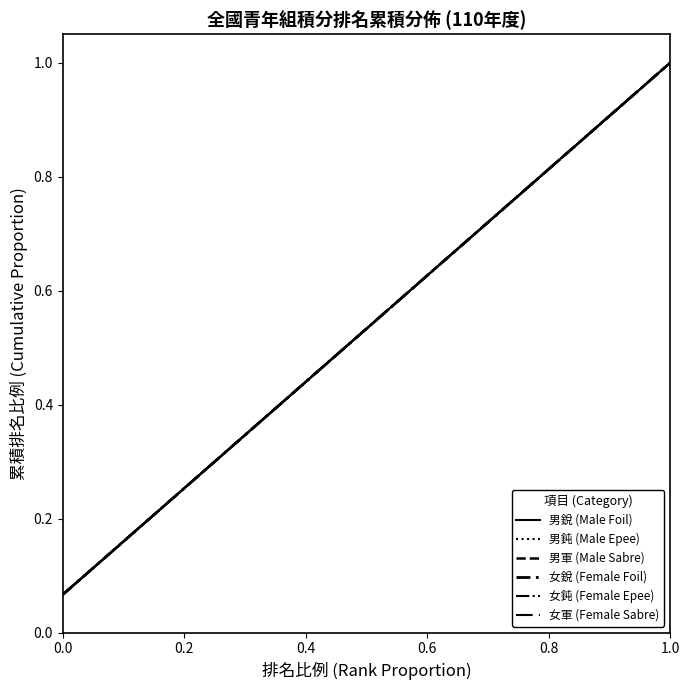

Reading left to right, transcribe all the data shown in this chart.

男銳 (Male Foil): 0.1	0.1	0.2	0.3	0.3	0.4	0.5	0.5	0.6	0.7	0.7	0.8	0.9	0.9	1.0
男鈍 (Male Epee): 0.1	0.1	0.2	0.3	0.3	0.4	0.5	0.5	0.6	0.7	0.7	0.8	0.9	0.9	1.0
男軍 (Male Sabre): 0.1	0.1	0.2	0.3	0.3	0.4	0.5	0.5	0.6	0.7	0.7	0.8	0.9	0.9	1.0
女銳 (Female Foil): 0.1	0.1	0.2	0.3	0.3	0.4	0.5	0.5	0.6	0.7	0.7	0.8	0.9	0.9	1.0
女鈍 (Female Epee): 0.1	0.1	0.2	0.3	0.3	0.4	0.5	0.5	0.6	0.7	0.7	0.8	0.9	0.9	1.0
女軍 (Female Sabre): 0.1	0.1	0.2	0.3	0.3	0.4	0.5	0.5	0.6	0.7	0.7	0.8	0.9	0.9	1.0